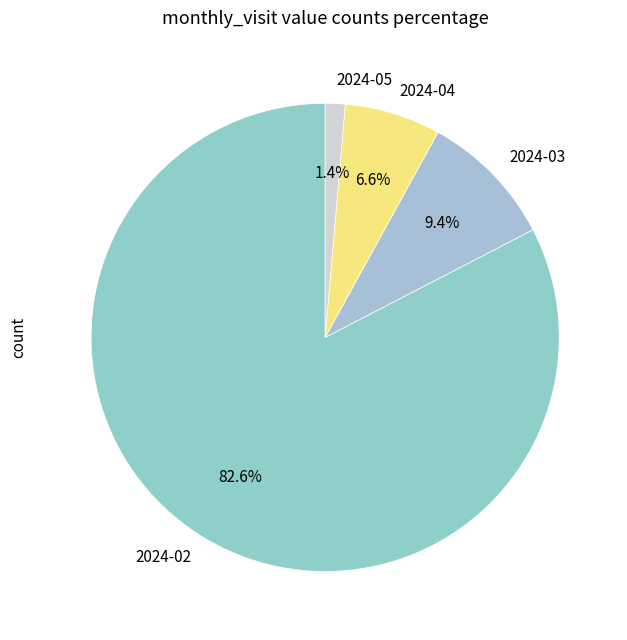

Which slice is the largest?

2024-02